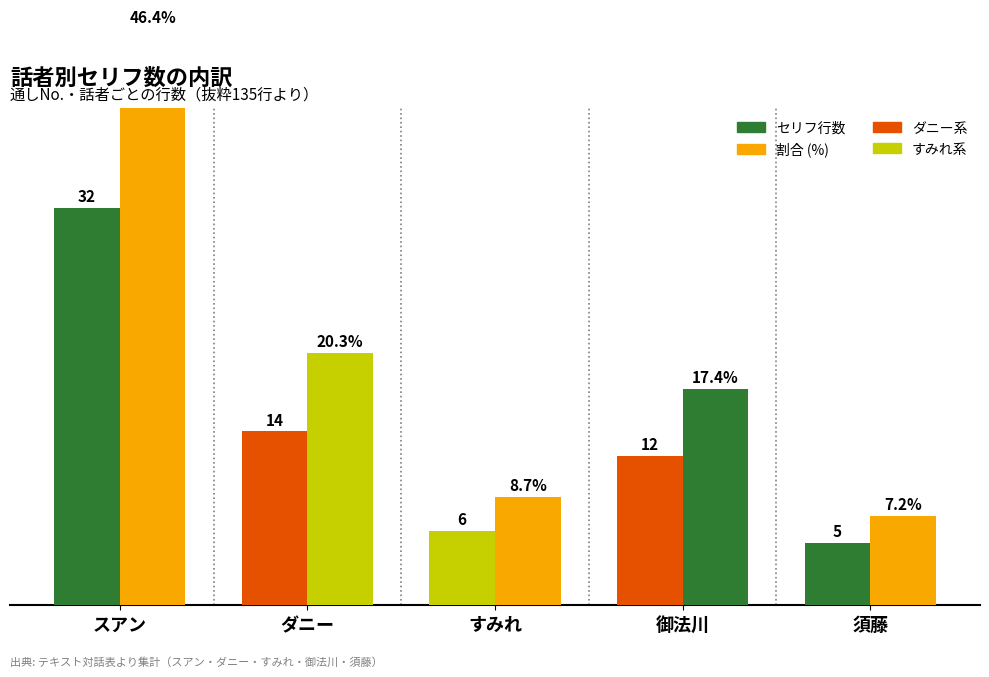

What is the sum of all 割合 (%) values?

100.0